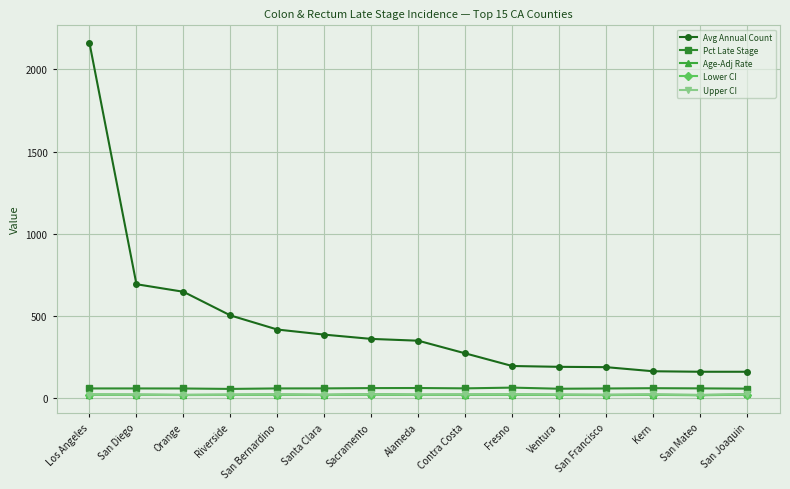

What are all the series names shown in the legend?

Avg Annual Count, Pct Late Stage, Age-Adj Rate, Lower CI, Upper CI